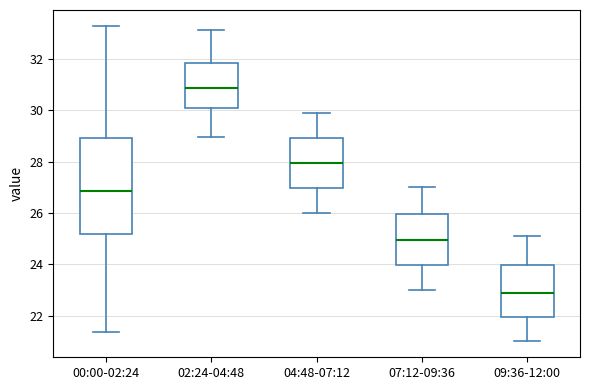

Where does the lower whisker of the box for 07:12-09:36 end on the y-axis? The values are not printed on the chart, so give them approximately, as read against the axis.

23.0